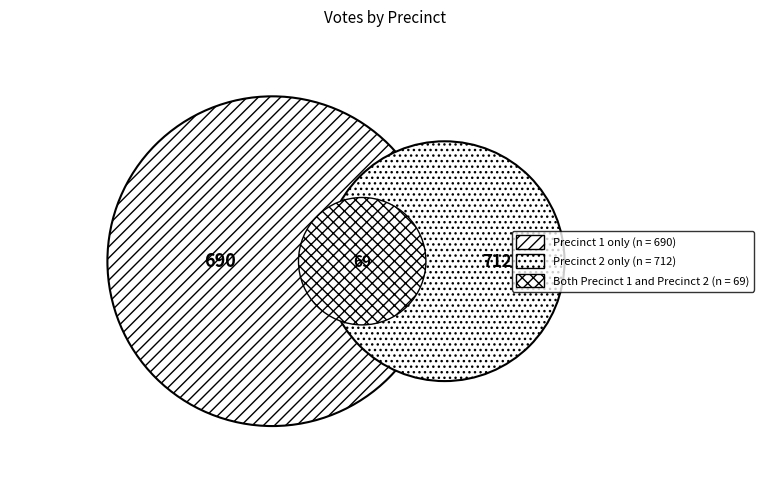

Is 2 the majority of the pie?

No